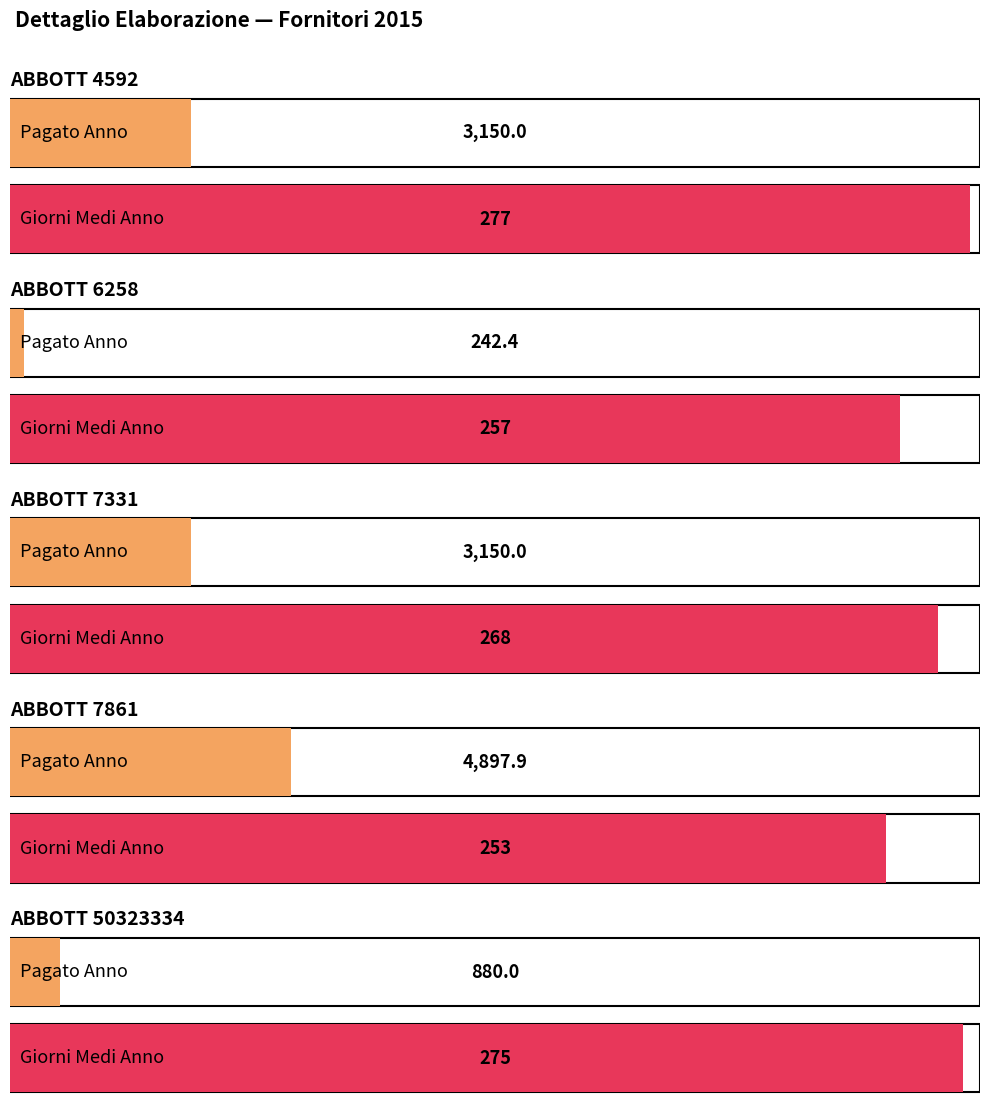

Is the value of Giorni Medi Anno at ABBOTT 7861 greater than the value of Pagato Anno at ABBOTT 7331?

No